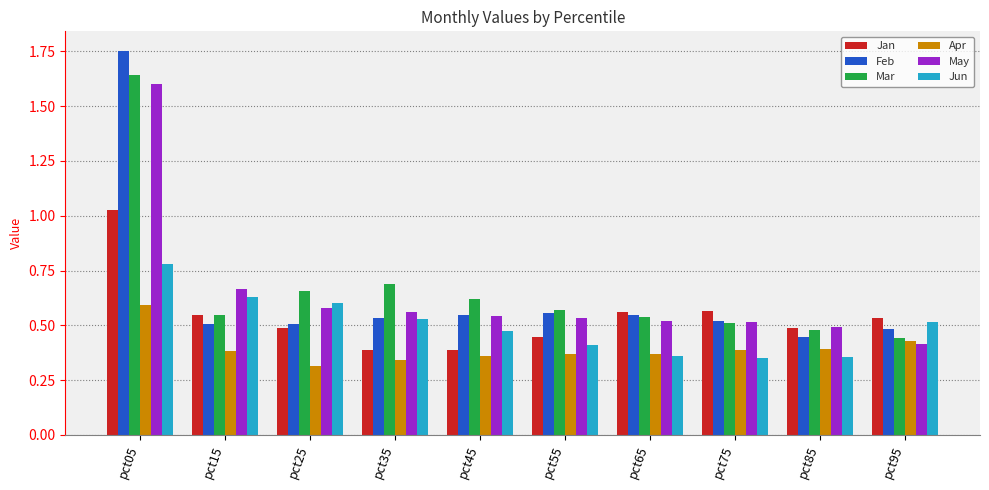

List the series in order of their peak value, lowest first.

Apr, Jun, Jan, May, Mar, Feb